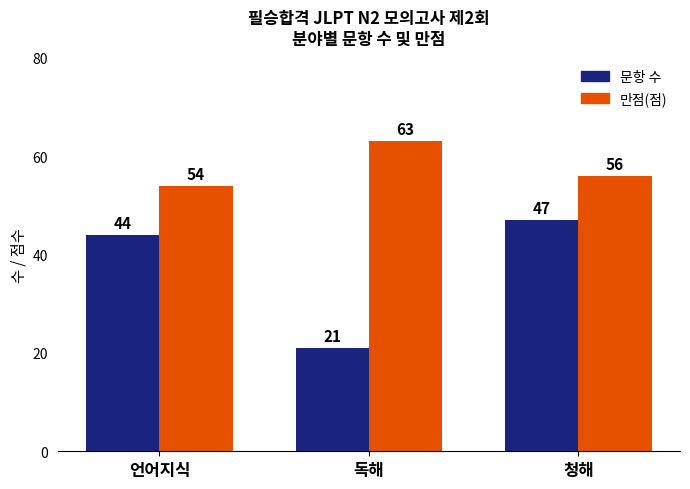

How many 만점(점) values are between 54 and 63?

3